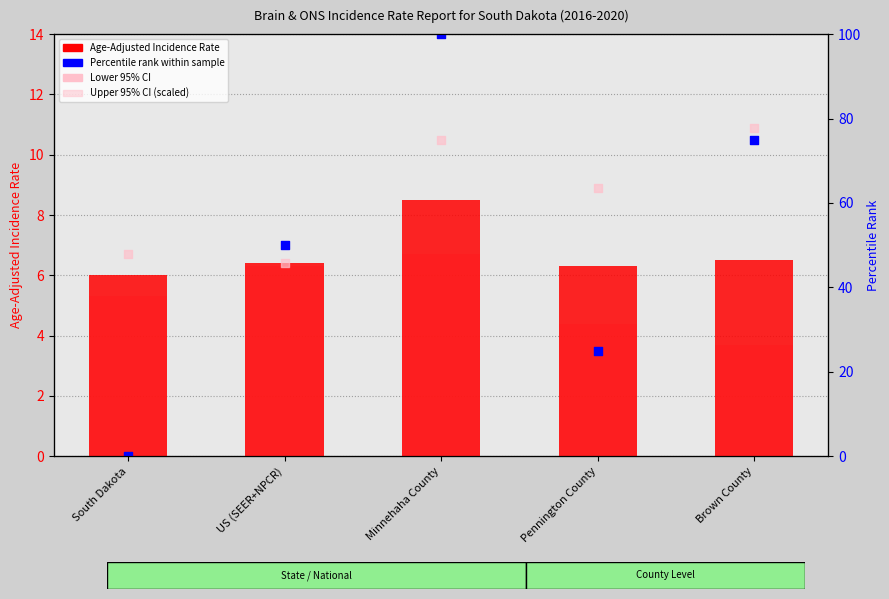

Is the value of Upper 95% CI (scaled) at Brown County greater than the value of Age-Adjusted Incidence Rate at Brown County?

Yes